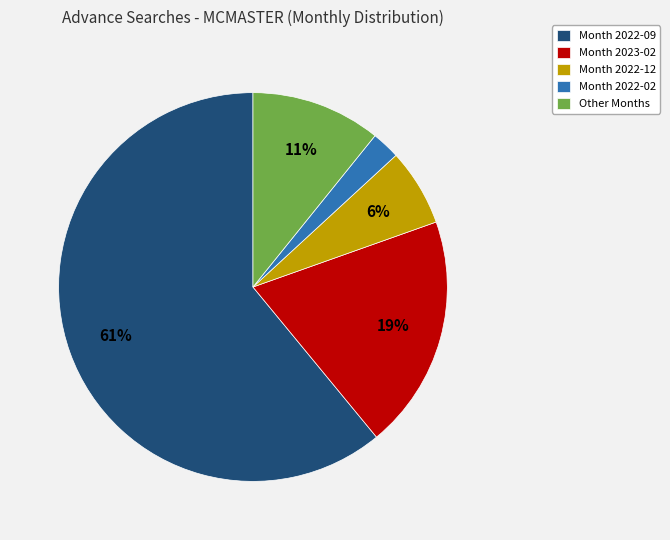

Which category accounts for the majority?

Month 2022-09